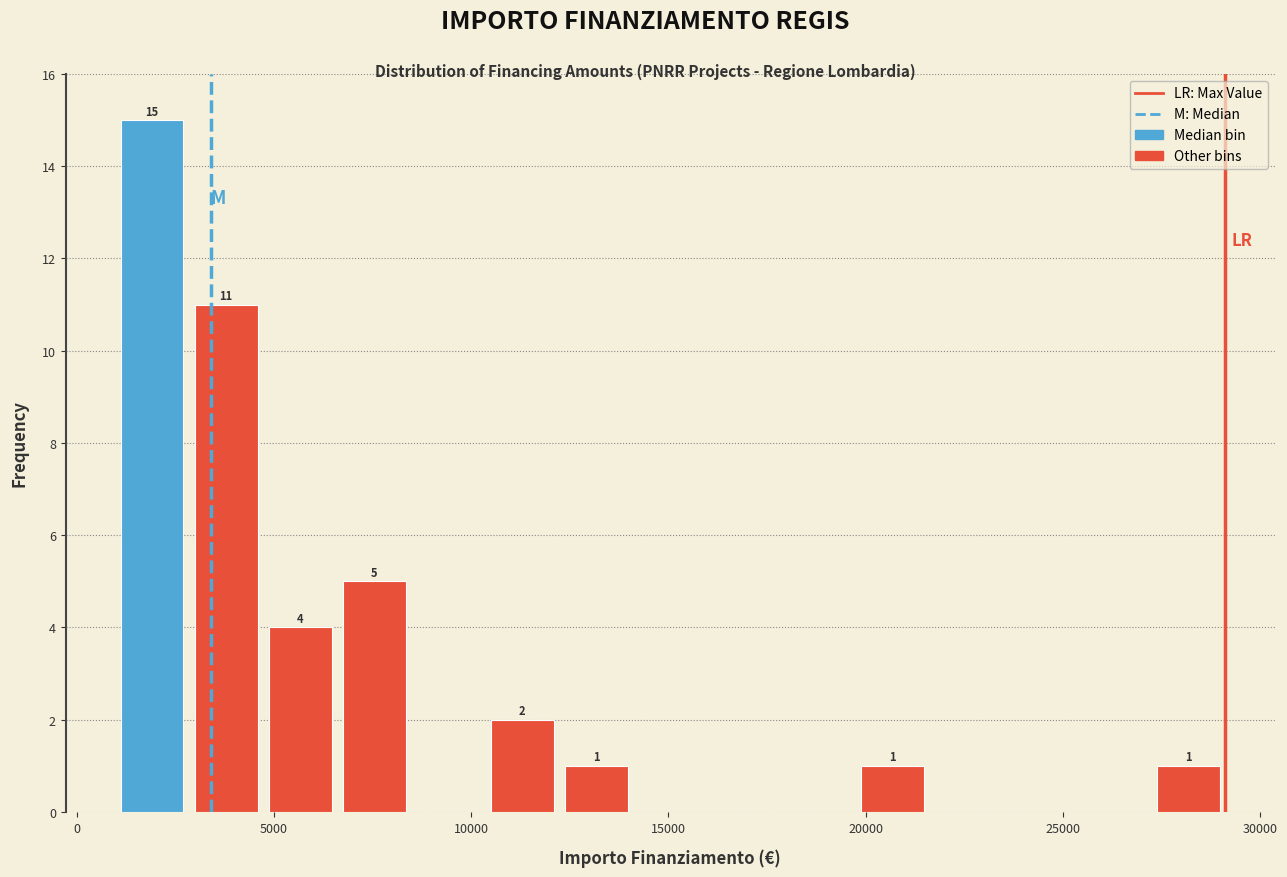

Around what value on the x-axis is the tallest bar? Give the approximate position of its centre, as read against the axis.

2000